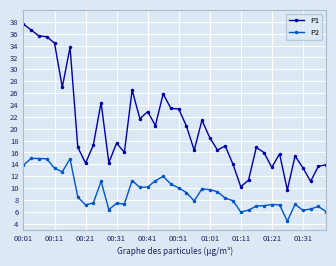

What is the sum of all P1 values?

810.1